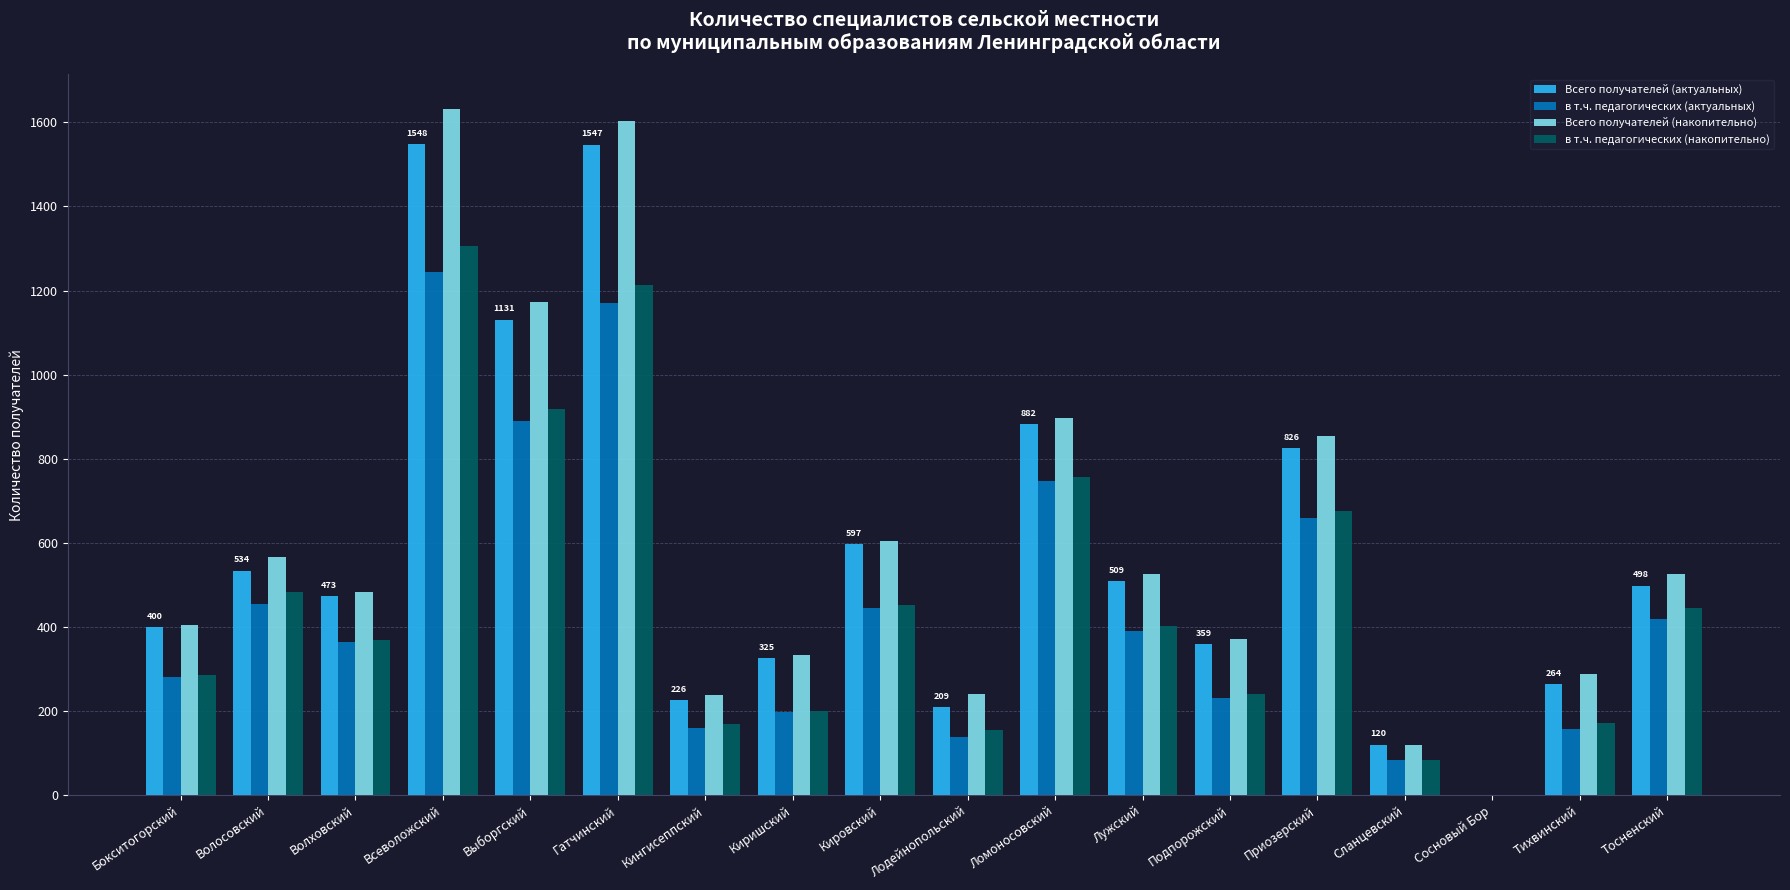

Does the chart contain stacked bars?

No